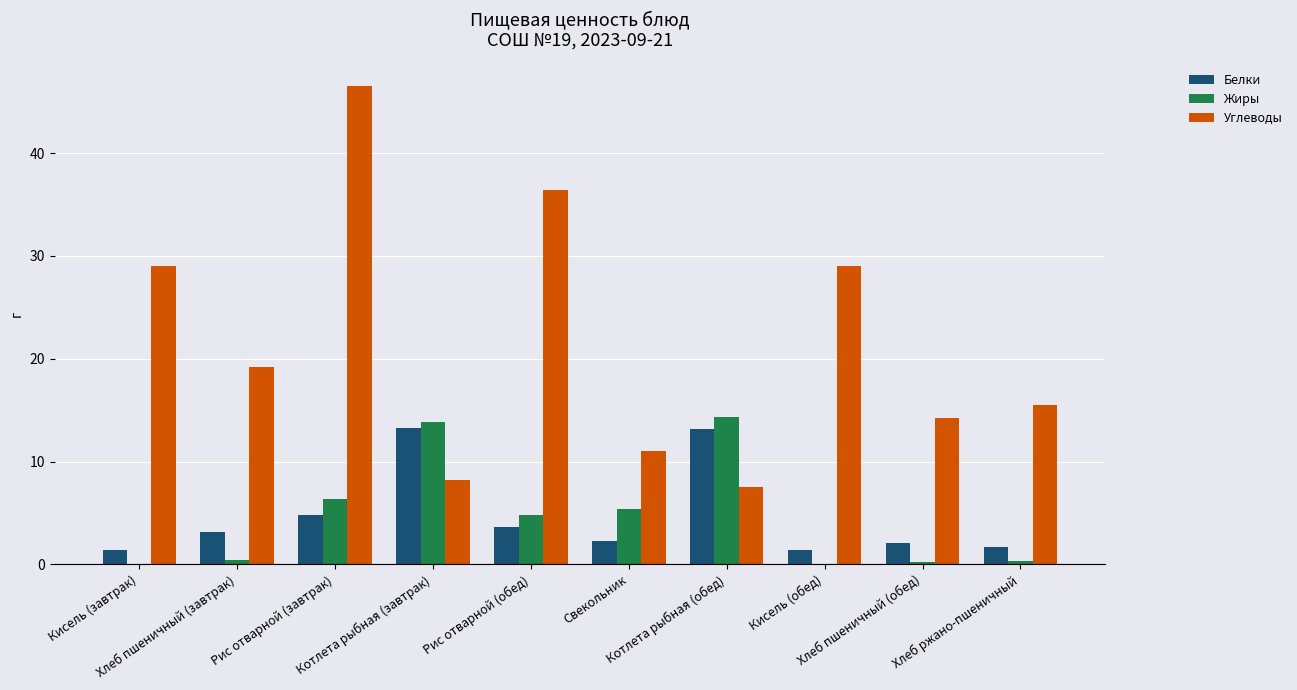

The Углеводы series shows 14.2 at Хлеб пшеничный (обед). True or false?

True